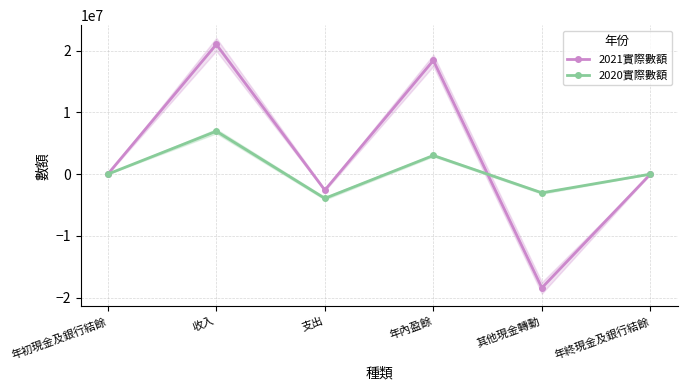

How many intersections are there between 2020實際數額 and 2021實際數額?

1